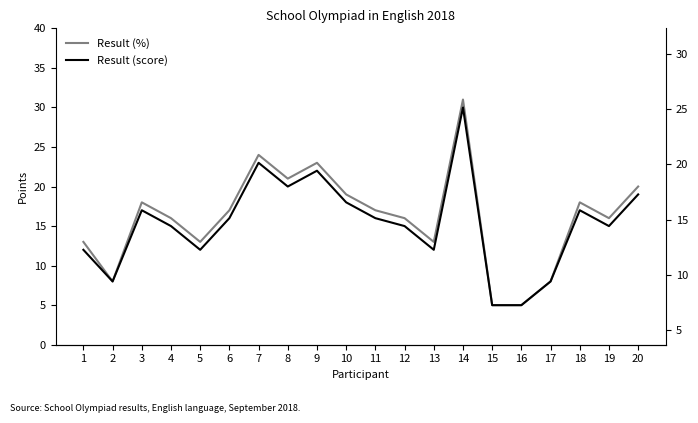

Does the chart have visible grid lines?

No